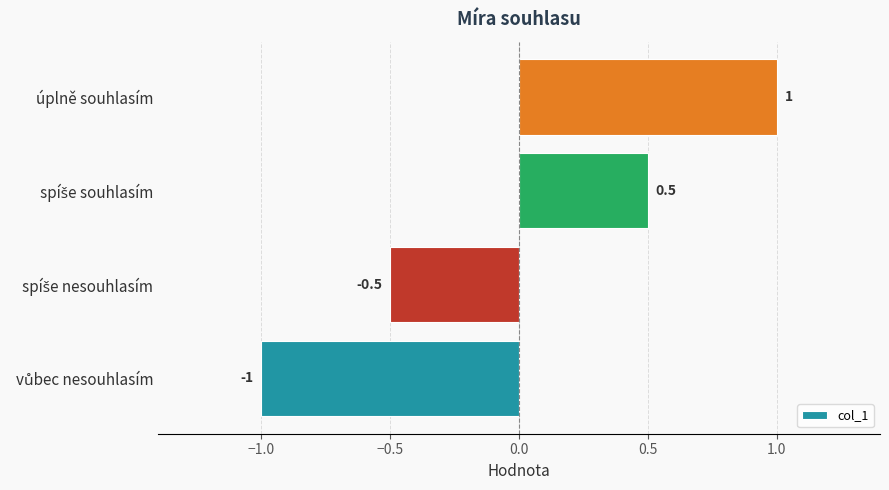

How many bars are there in total?

4